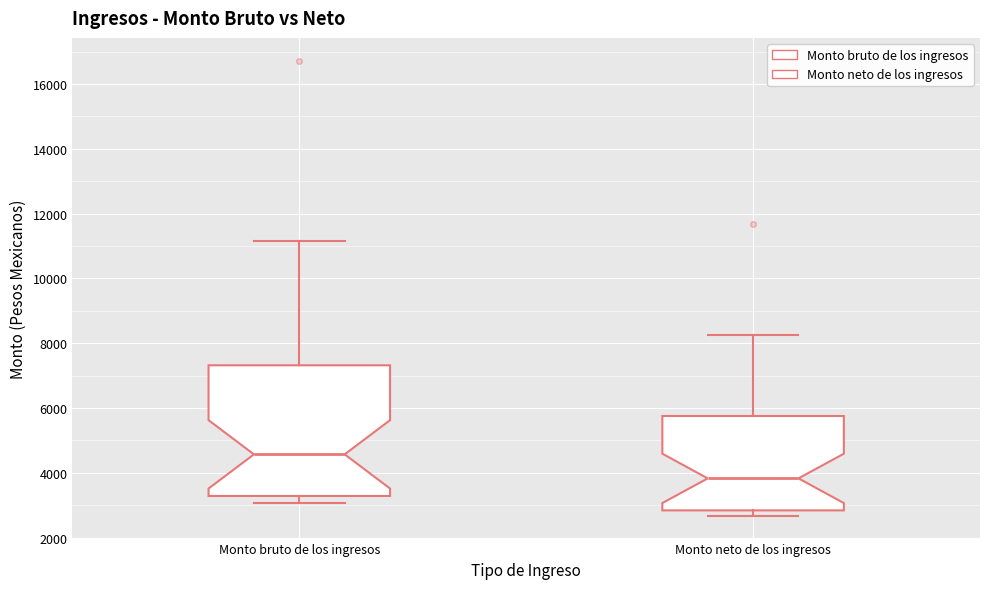

Reading left to right, transcribe this box plot: for each box, give where its median line is, the range the box spans, and where its two whiskers end, as read against the y-axis. The values are not printed on the chart, so give them approximately, as read against the axis.

Monto bruto de los ingresos: median 4600, box 3200 to 7400, whiskers 3000 to 11200
Monto neto de los ingresos: median 3800, box 2800 to 5800, whiskers 2600 to 8200